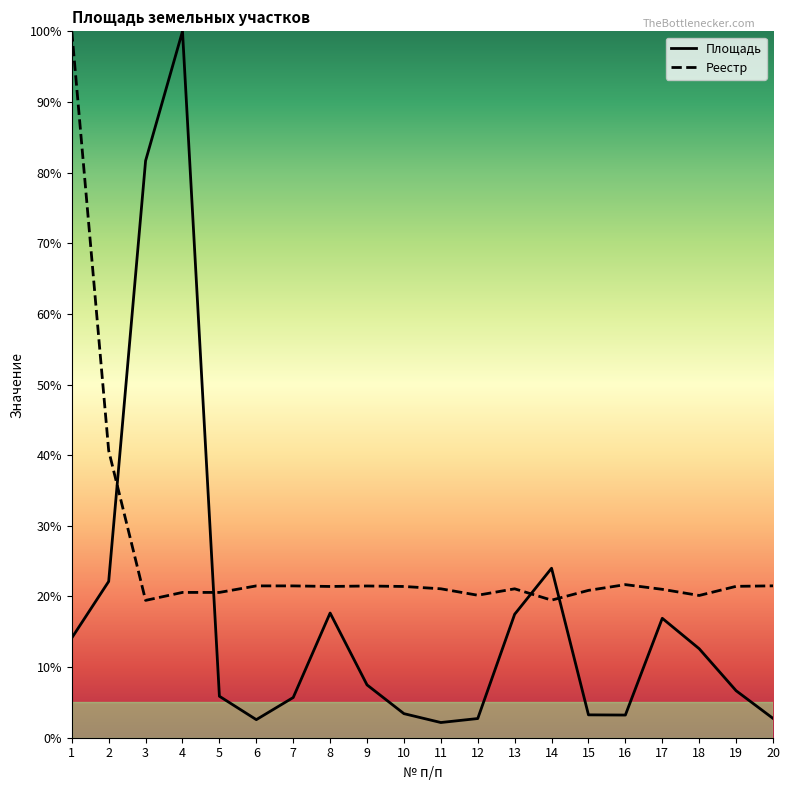

List the series in order of their overall mean, highest first.

Реестр, Площадь